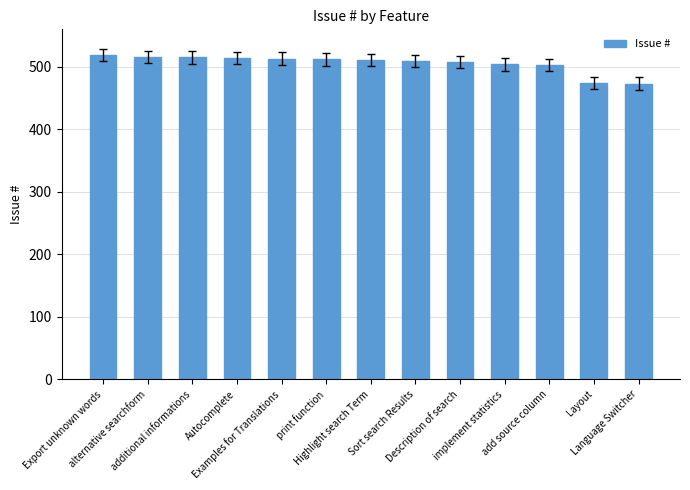

What is the smallest value displayed?

473